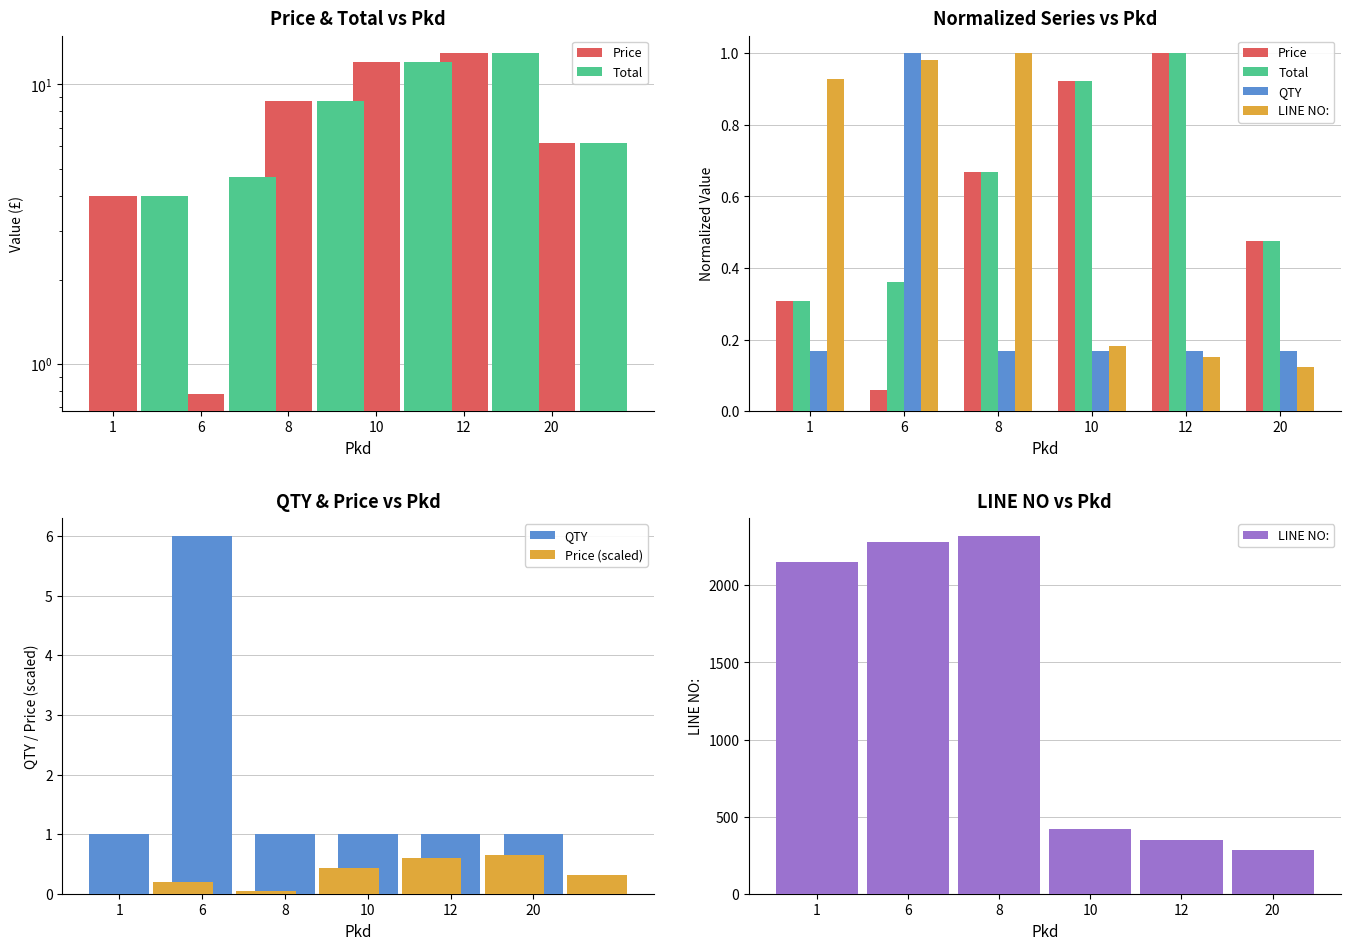

What is the difference between the highest and lowest values at 20?

283.7